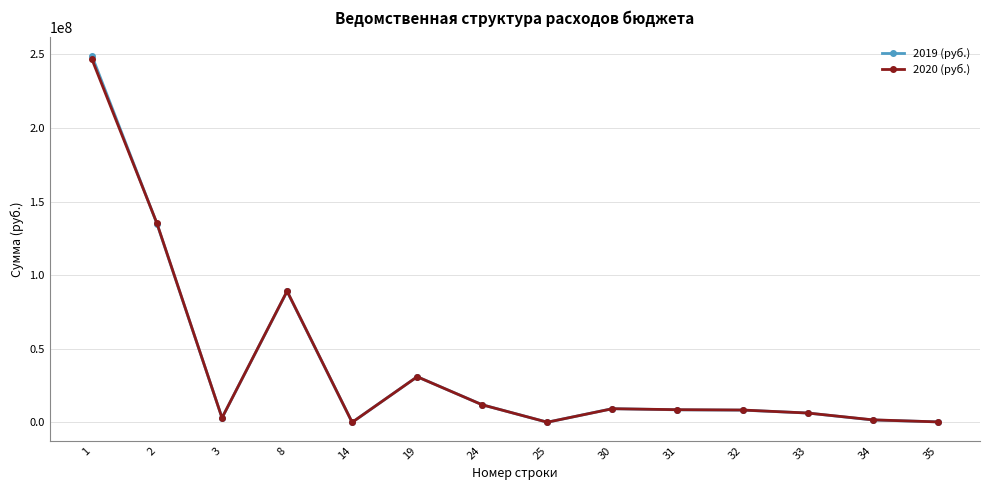

Where is 2020 (руб.) nearest to the value 123388726?

2